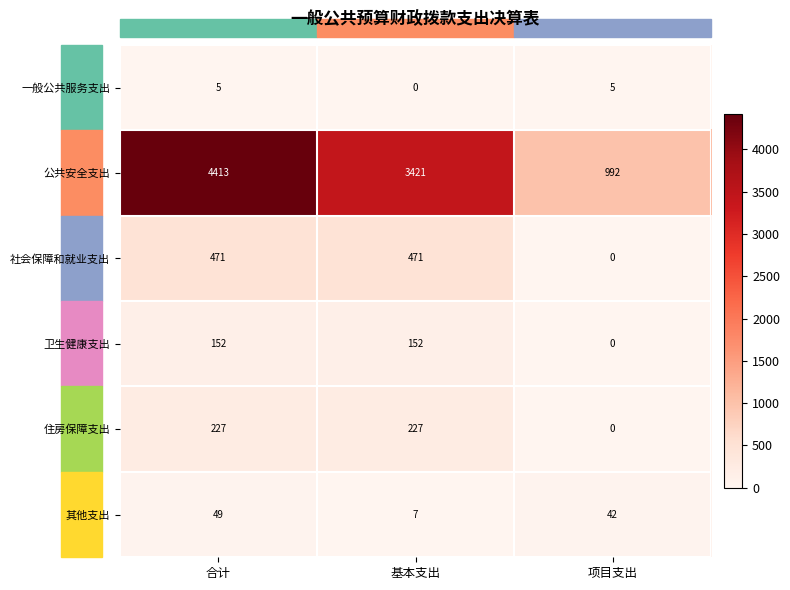

At how many categories does at least one series exceed 2893?

2